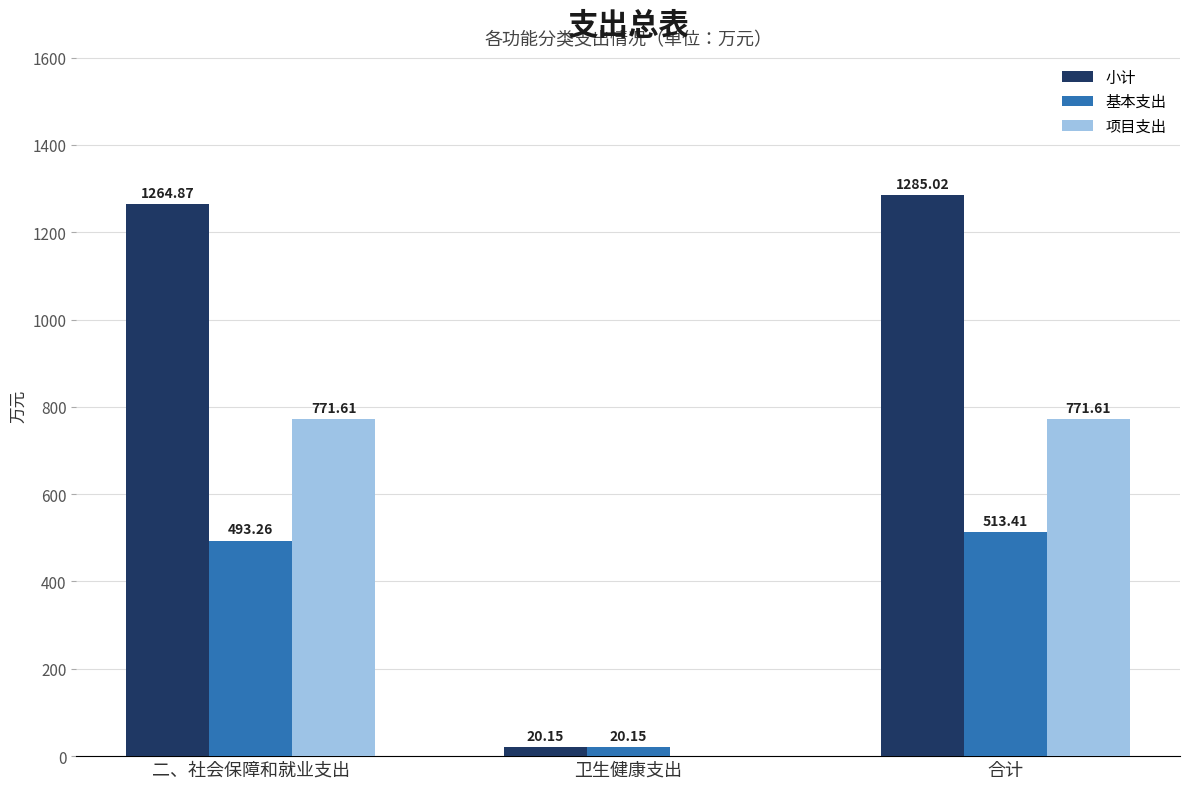

Which series has the widest spread of values?

小计